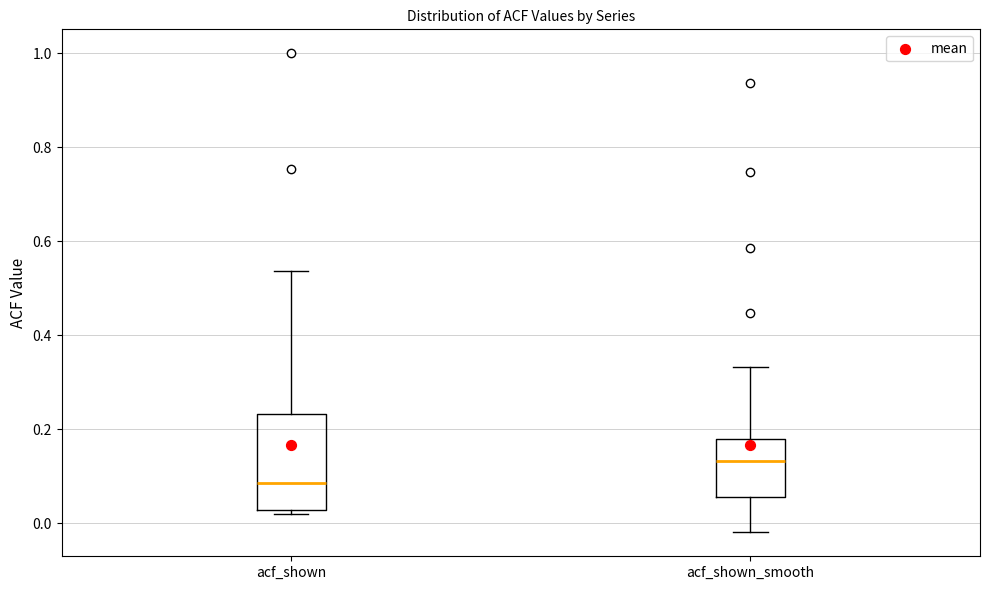

Reading left to right, read every box against the y-axis: the position of its median line, the range the box covers, and the ends of its whiskers. The values are not printed on the chart, so give them approximately, as read against the axis.

acf_shown: median 0.08, box 0.02 to 0.24, whiskers 0.02 (just below the box's lower edge) to 0.54
acf_shown_smooth: median 0.14, box 0.06 to 0.18, whiskers -0.02 to 0.34